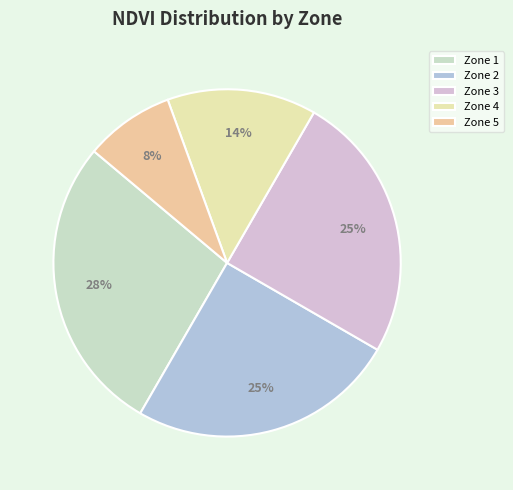

Count the number of slices in the pie.

5